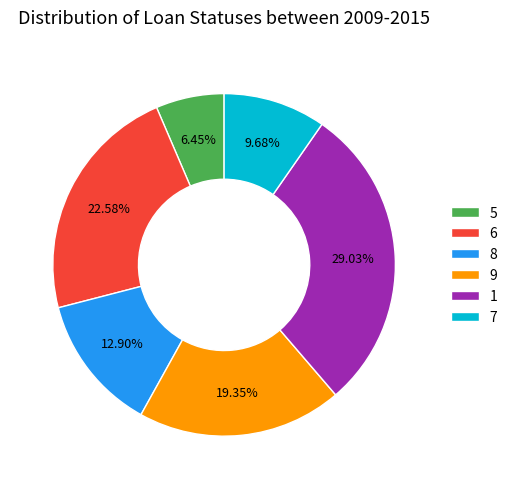

Approximately how many times larger is the value at 5 compared to 6?

0.3